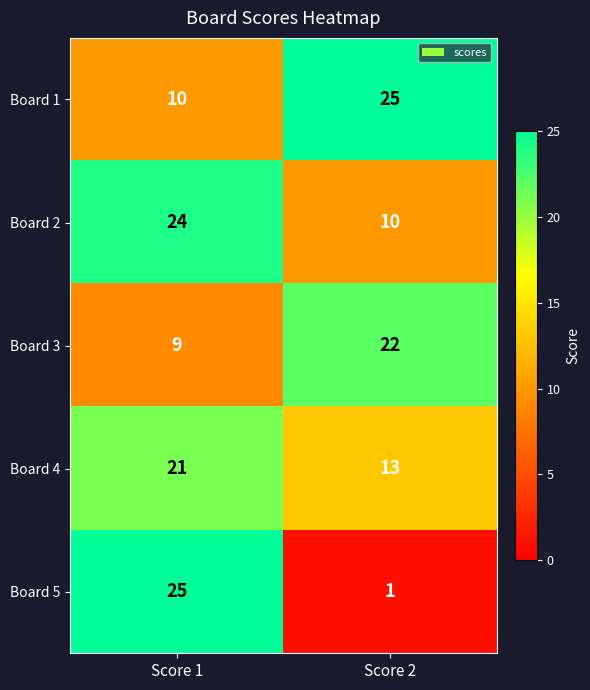

Reading left to right, what are all the values shown in this chart?

Board 1: 10	25
Board 2: 24	10
Board 3: 9	22
Board 4: 21	13
Board 5: 25	1